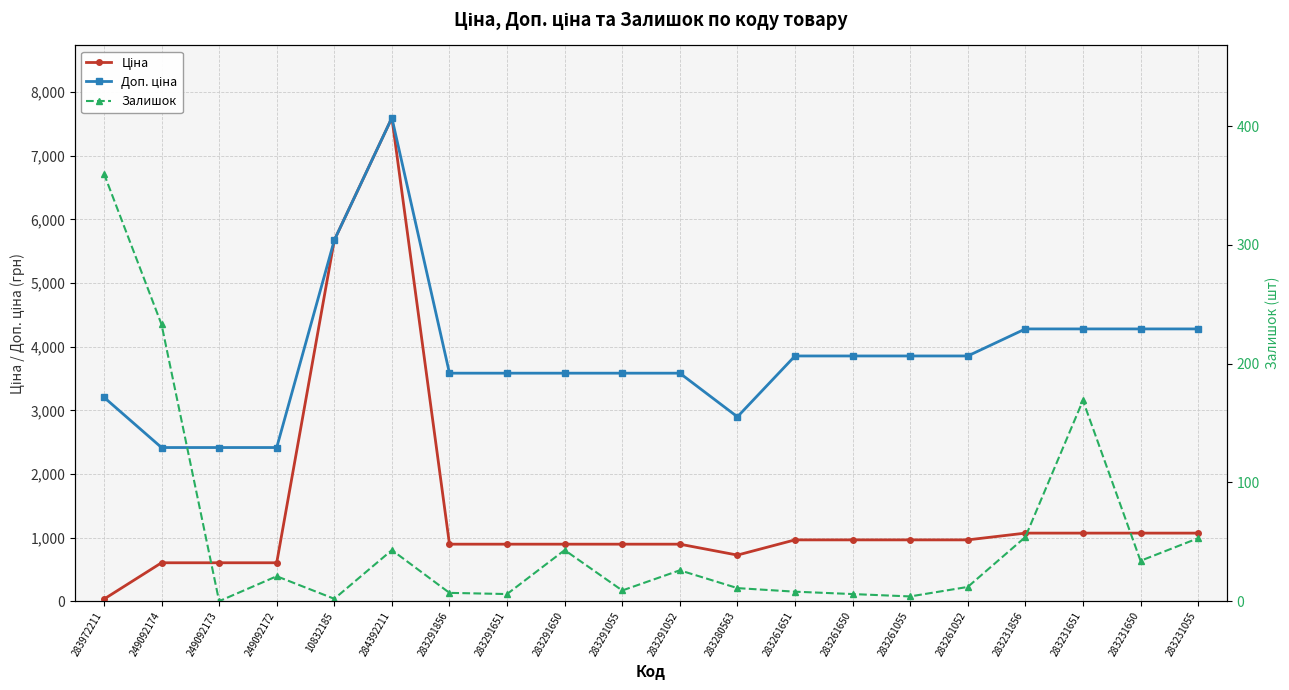

Reading left to right, transcribe all the data shown in this chart.

Ціна: 283972211=32.0	249092174=603.7	249092173=603.7	249092172=603.7	10832185=5673.8	284392211=7596.5	283291856=895.9	283291651=895.9	283291650=895.9	283291055=895.9	283291052=895.9	283280563=724.5	283261651=963.5	283261650=963.5	283261055=963.5	283261052=963.5	283231856=1069.8	283231651=1069.8	283231650=1069.8	283231055=1069.8
Доп. ціна: 283972211=3205.0	249092174=2414.8	249092173=2414.8	249092172=2414.8	10832185=5673.8	284392211=7596.5	283291856=3583.6	283291651=3583.6	283291650=3583.6	283291055=3583.6	283291052=3583.6	283280563=2897.8	283261651=3854.0	283261650=3854.0	283261055=3854.0	283261052=3854.0	283231856=4279.1	283231651=4279.1	283231650=4279.1	283231055=4279.1
Залишок: 283972211=360.0	249092174=233.0	249092173=0.0	249092172=21.0	10832185=2.0	284392211=43.0	283291856=7.0	283291651=6.0	283291650=43.0	283291055=9.0	283291052=26.0	283280563=11.0	283261651=8.0	283261650=6.0	283261055=4.0	283261052=12.0	283231856=54.0	283231651=169.0	283231650=34.0	283231055=53.0